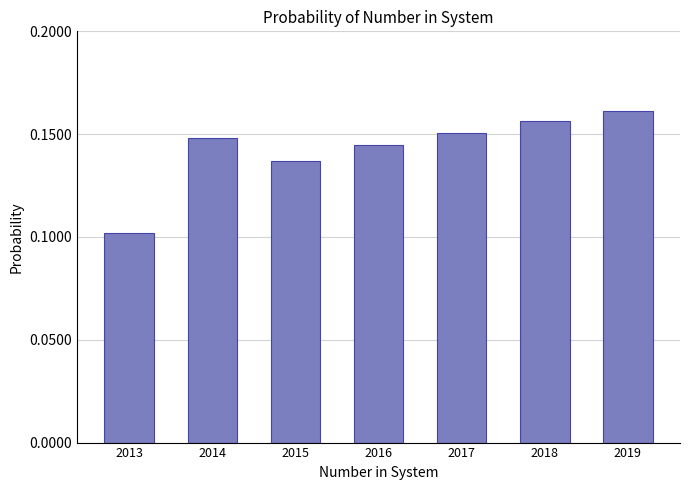

At which category does the chart reach its peak across all series?

2019